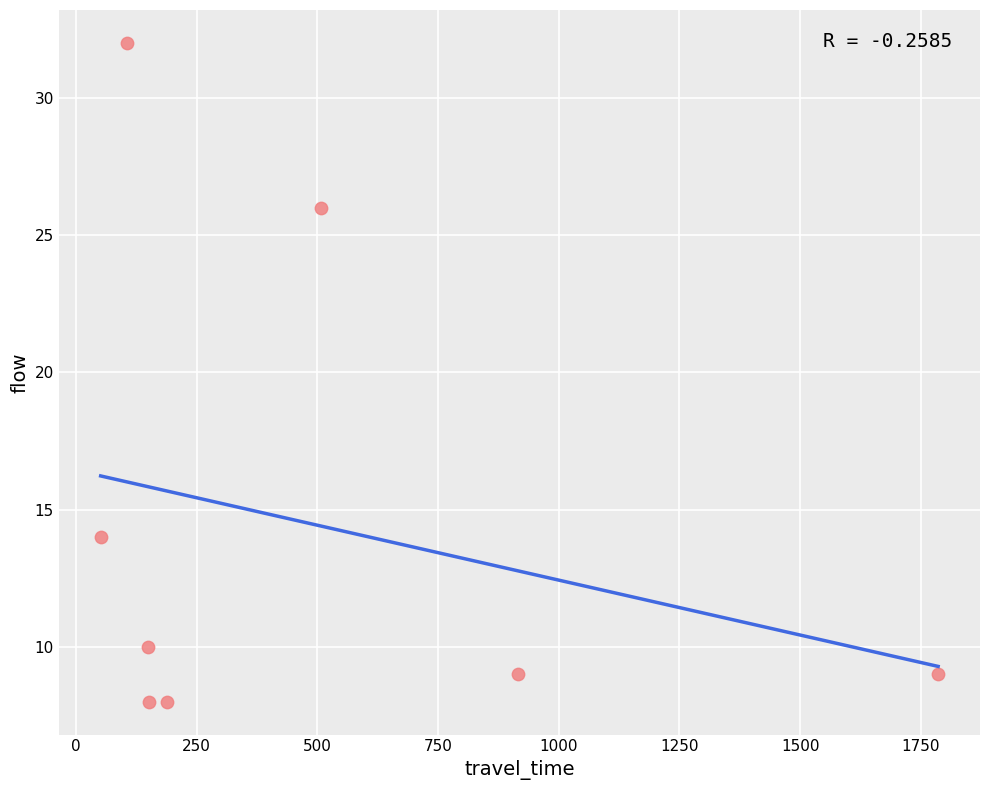

What is the average X value?

482